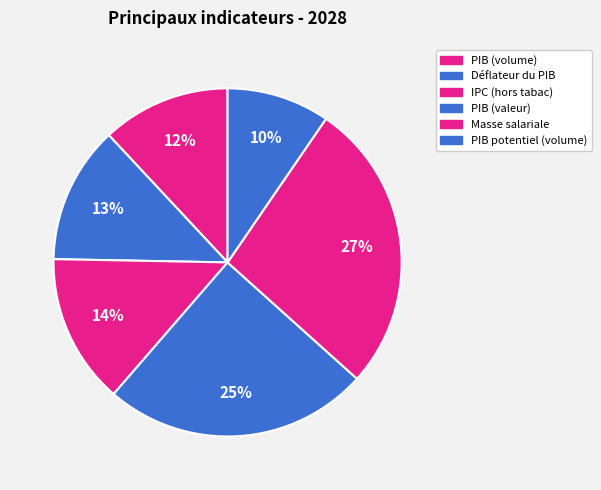

What is the ratio of the value at PIB potentiel (volume) to the value at Masse salariale?

0.4